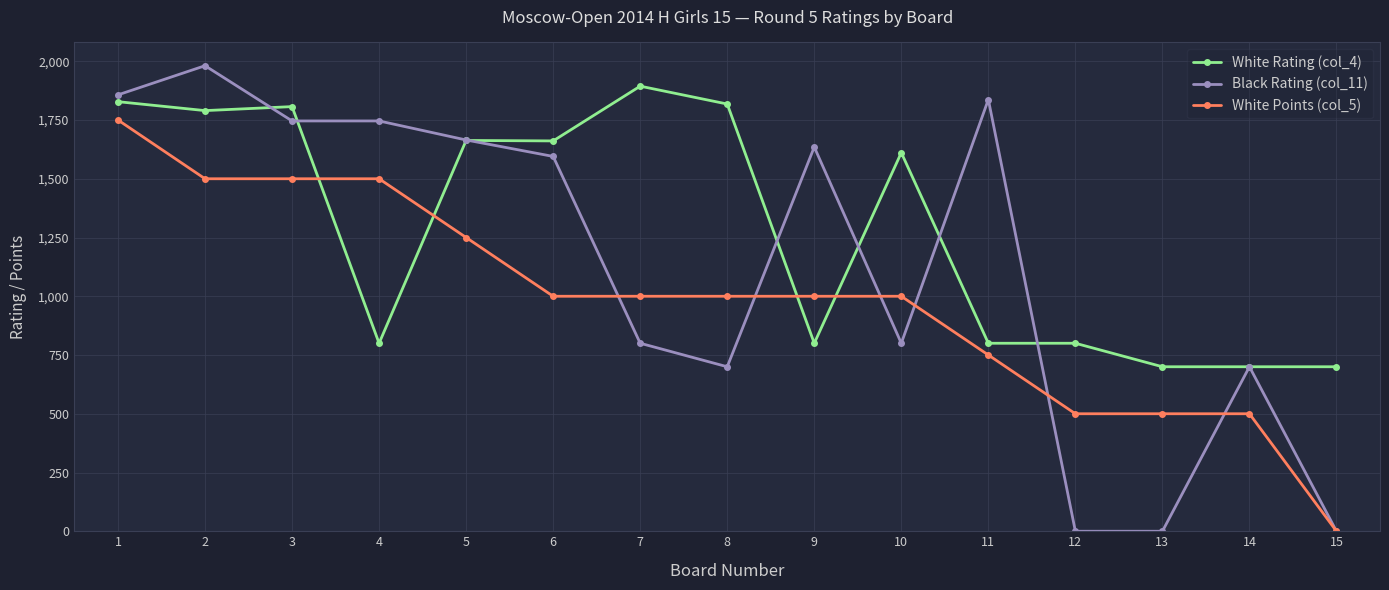

Which series has the largest range (max minus min)?

Black Rating (col_11)